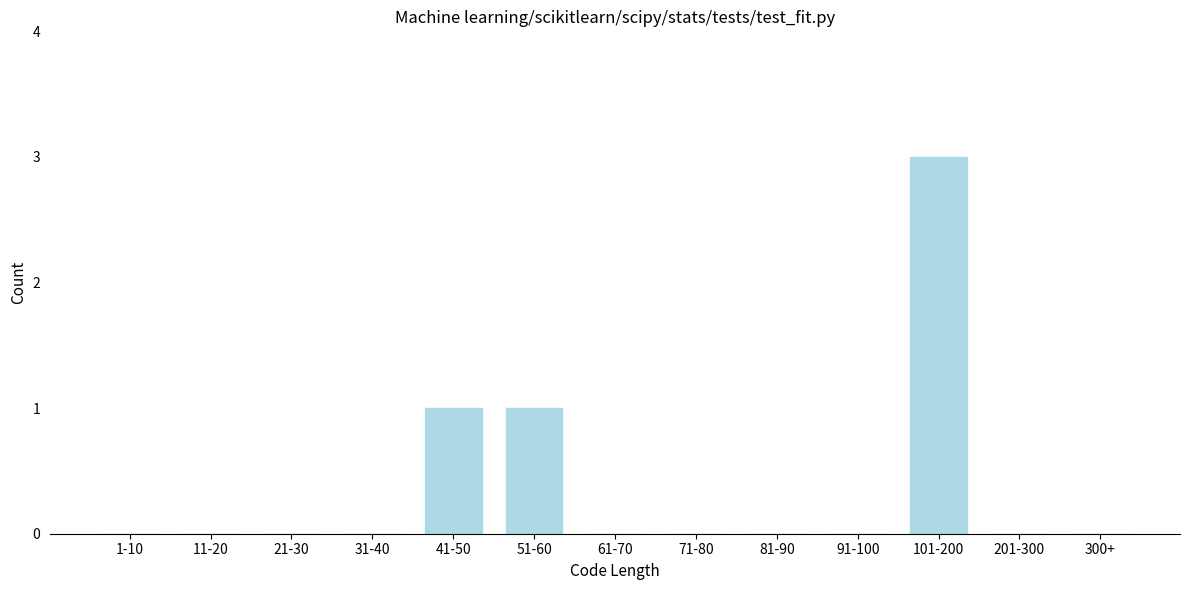

Reading left to right, extract all data points from this chart.

1-10=0	11-20=0	21-30=0	31-40=0	41-50=1	51-60=1	61-70=0	71-80=0	81-90=0	91-100=0	101-200=3	201-300=0	300+=0